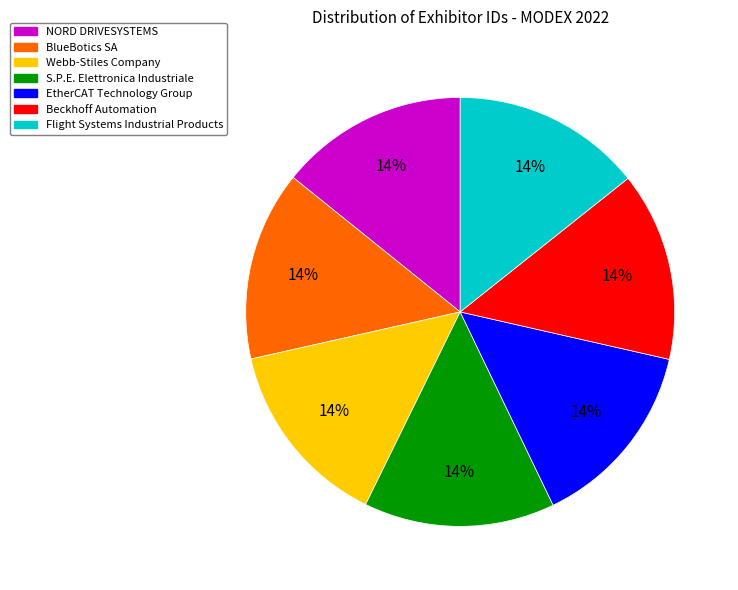

Combined, do S.P.E. Elettronica Industriale and BlueBotics SA account for over 50%?

No